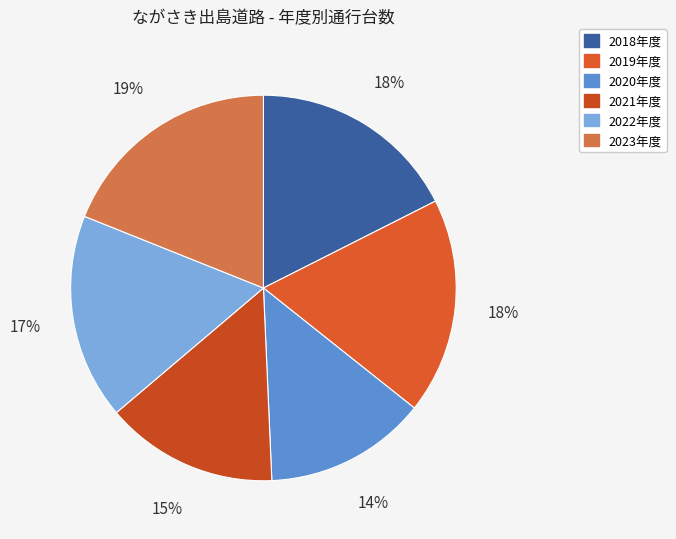

Rank the categories by value from highest to lowest.

2023年度, 2019年度, 2018年度, 2022年度, 2021年度, 2020年度